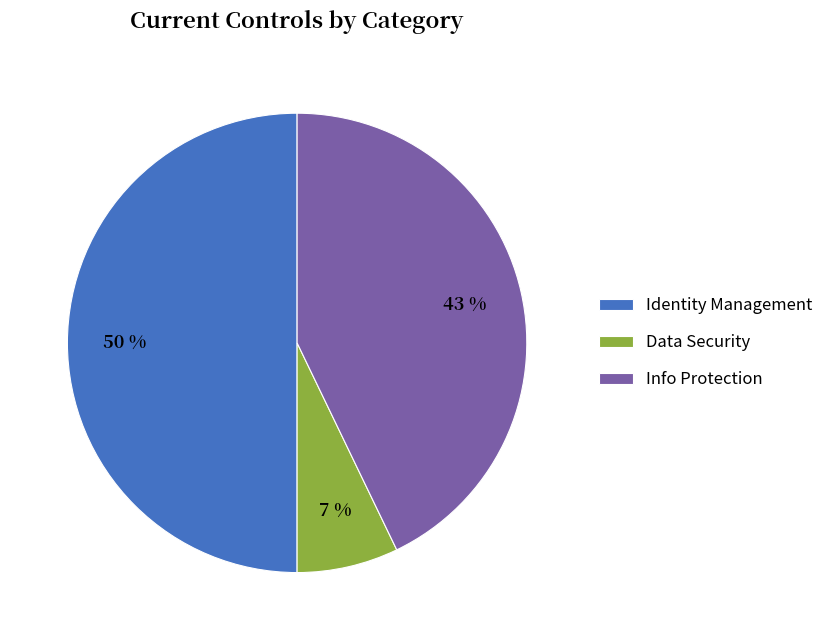

Rank the categories by value from highest to lowest.

Identity Management, Info Protection, Data Security